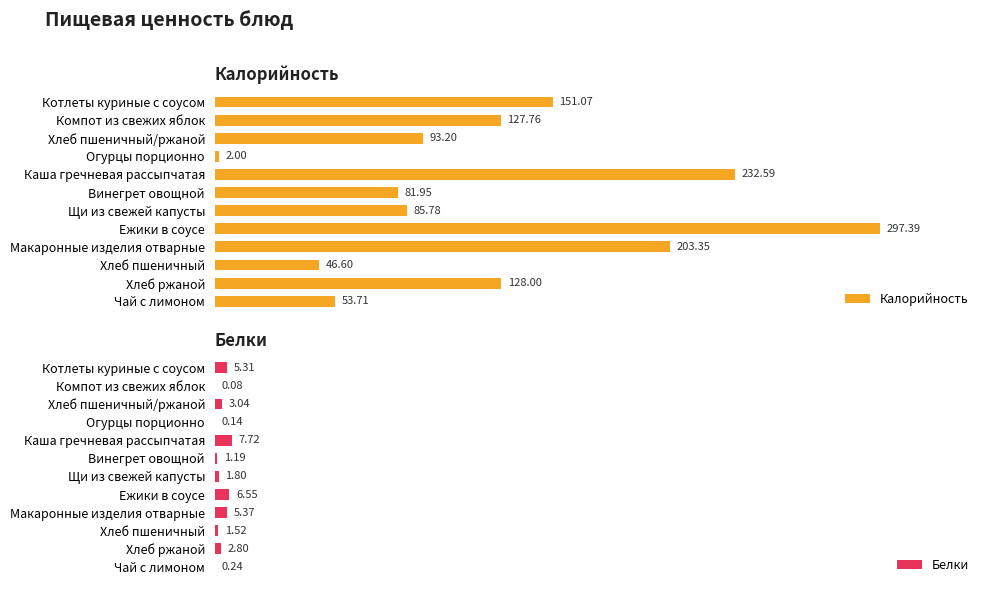

Does the chart contain stacked bars?

No